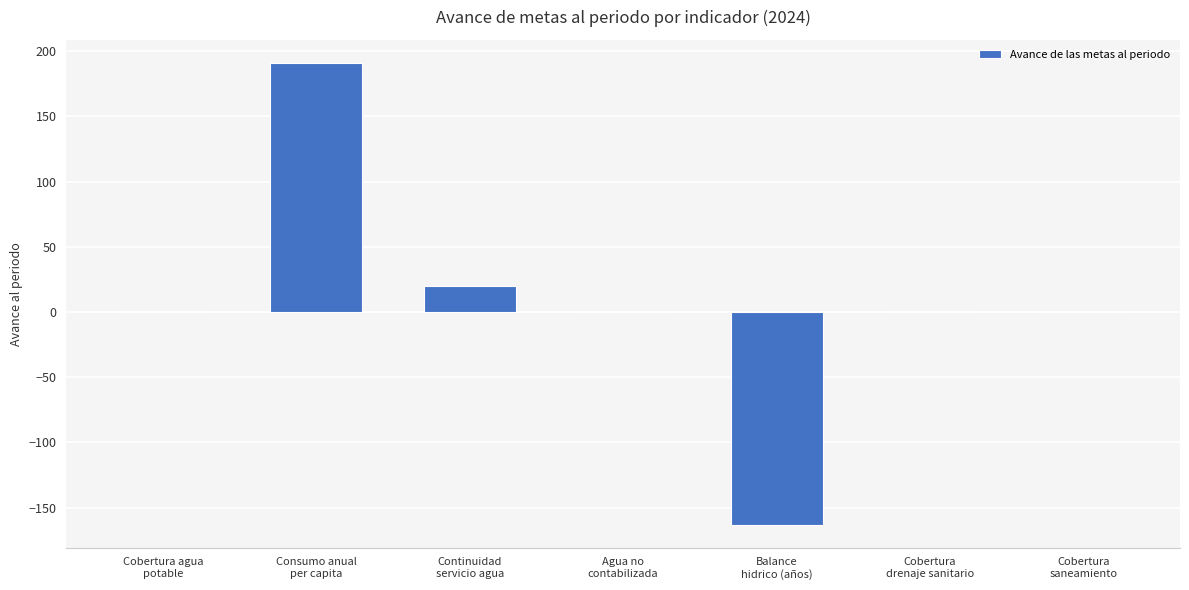

What is the greatest value displayed?

191.0